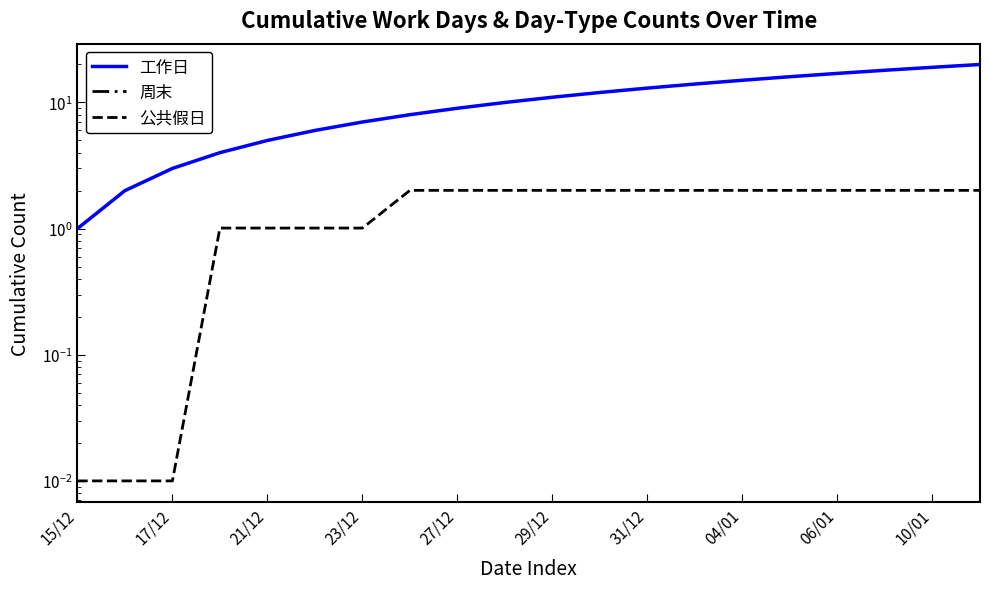

The value of 工作日 at 15/12 is 1.0. True or false?

True